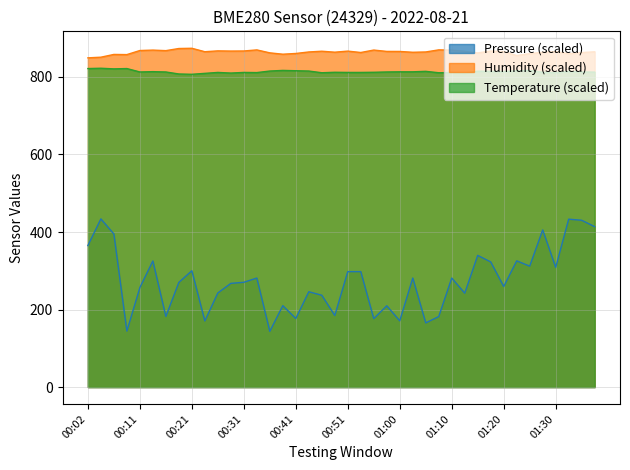

True or false: temperature and humidity cross at least once.

False